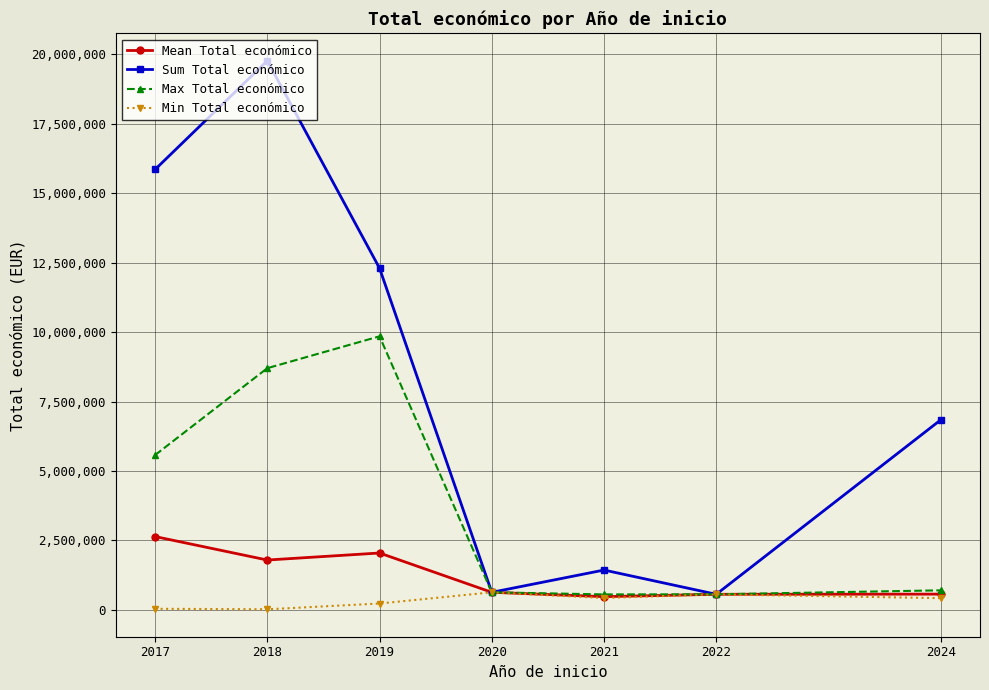

Rank the series by their maximum value, from highest to lowest.

Sum Total económico, Max Total económico, Mean Total económico, Min Total económico